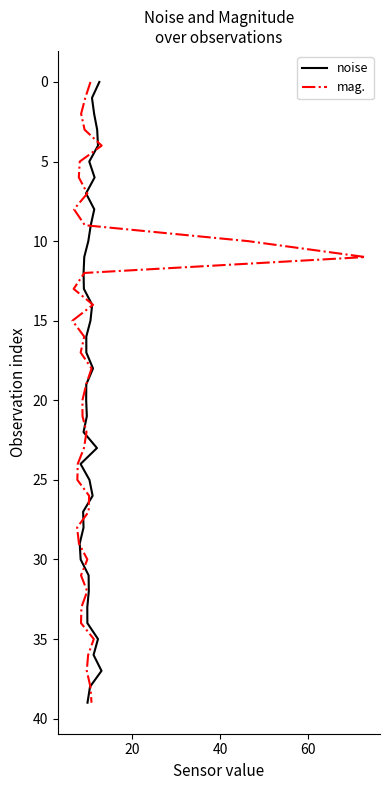

The mag. series shows 21 at 13. True or false?

False